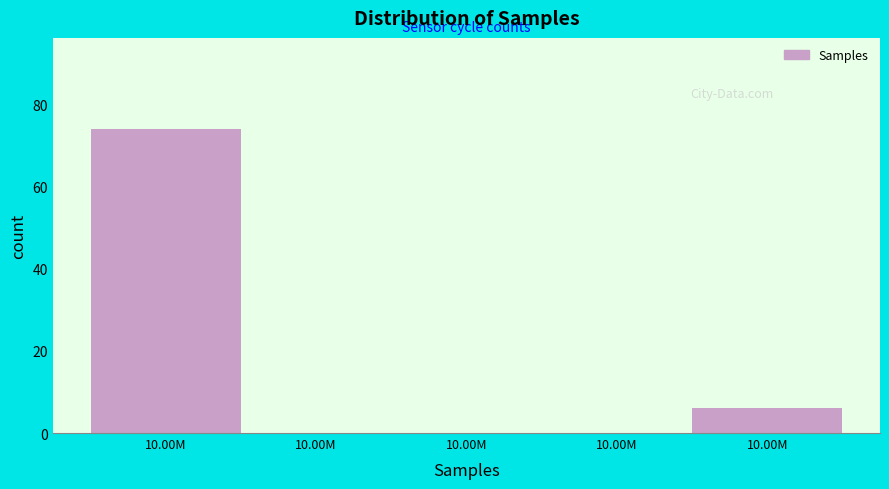

How many series are shown in this chart?

1